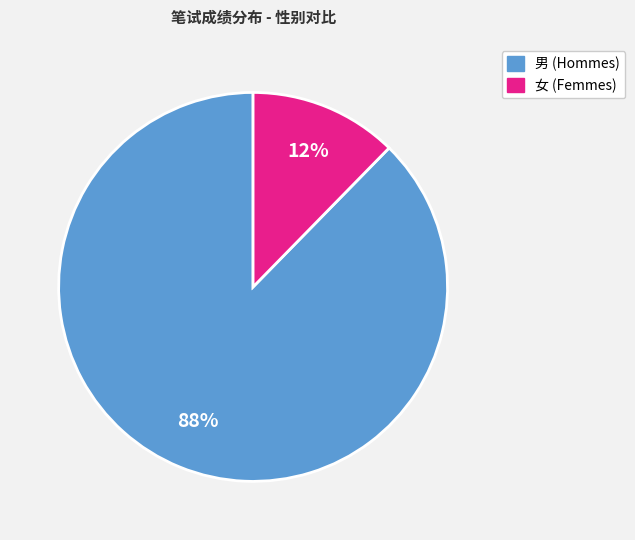

Is there any slice that represents more than half of the pie?

Yes